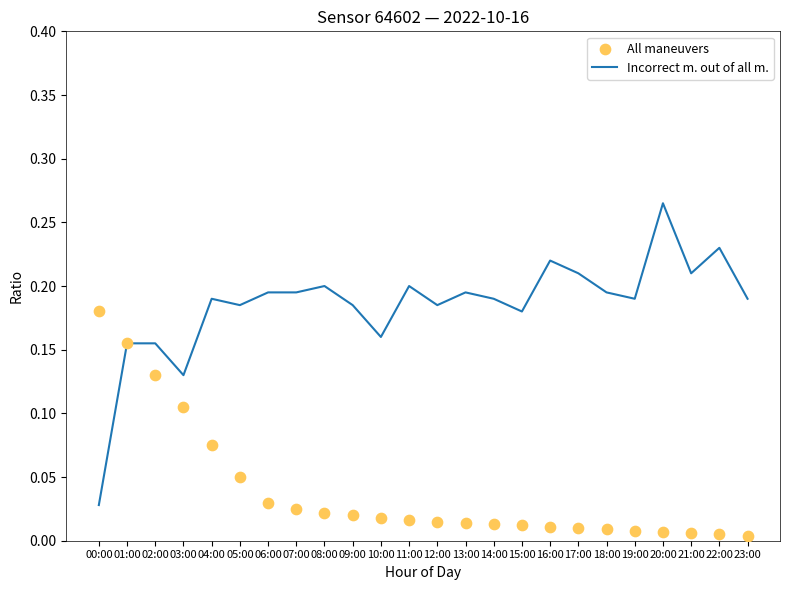

What is the total value across all series at 19:00?

0.2